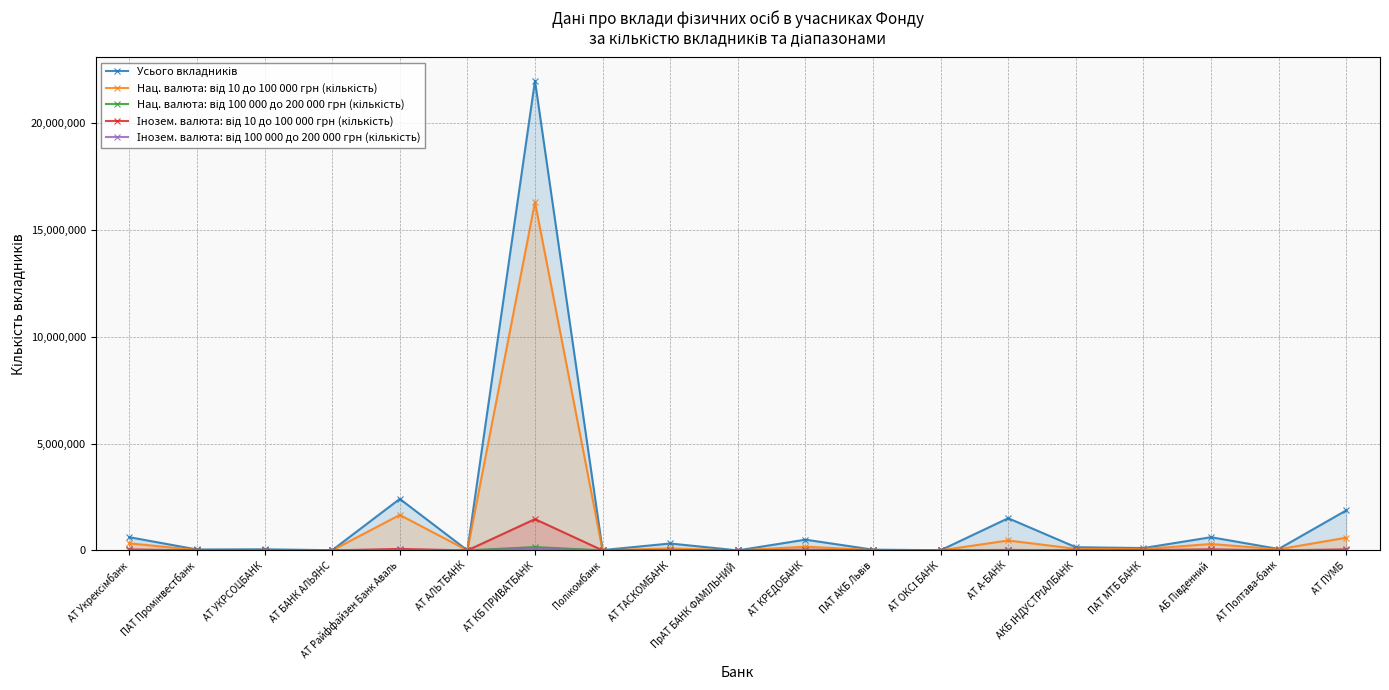

Which series changed the most between ПАТ Промінвестбанк and АТ Райффайзен Банк Аваль?

Усього вкладників